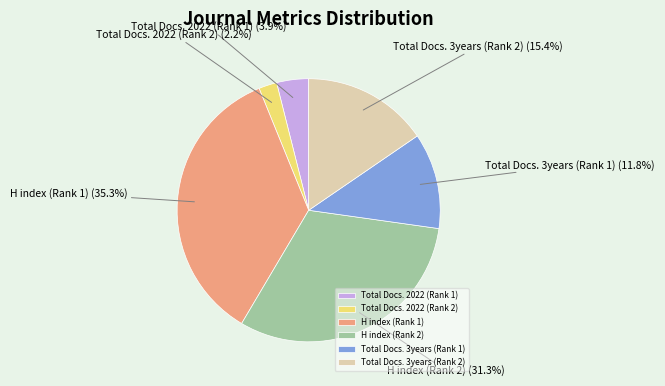

Which has a higher value, H index (Rank 2) or Total Docs. 3years (Rank 1)?

H index (Rank 2)